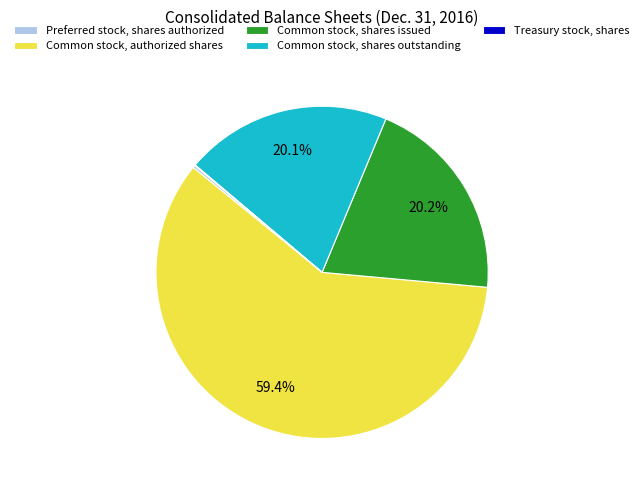

To the nearest percent, what is the difference between the largest and smallest slice percentages?

59%